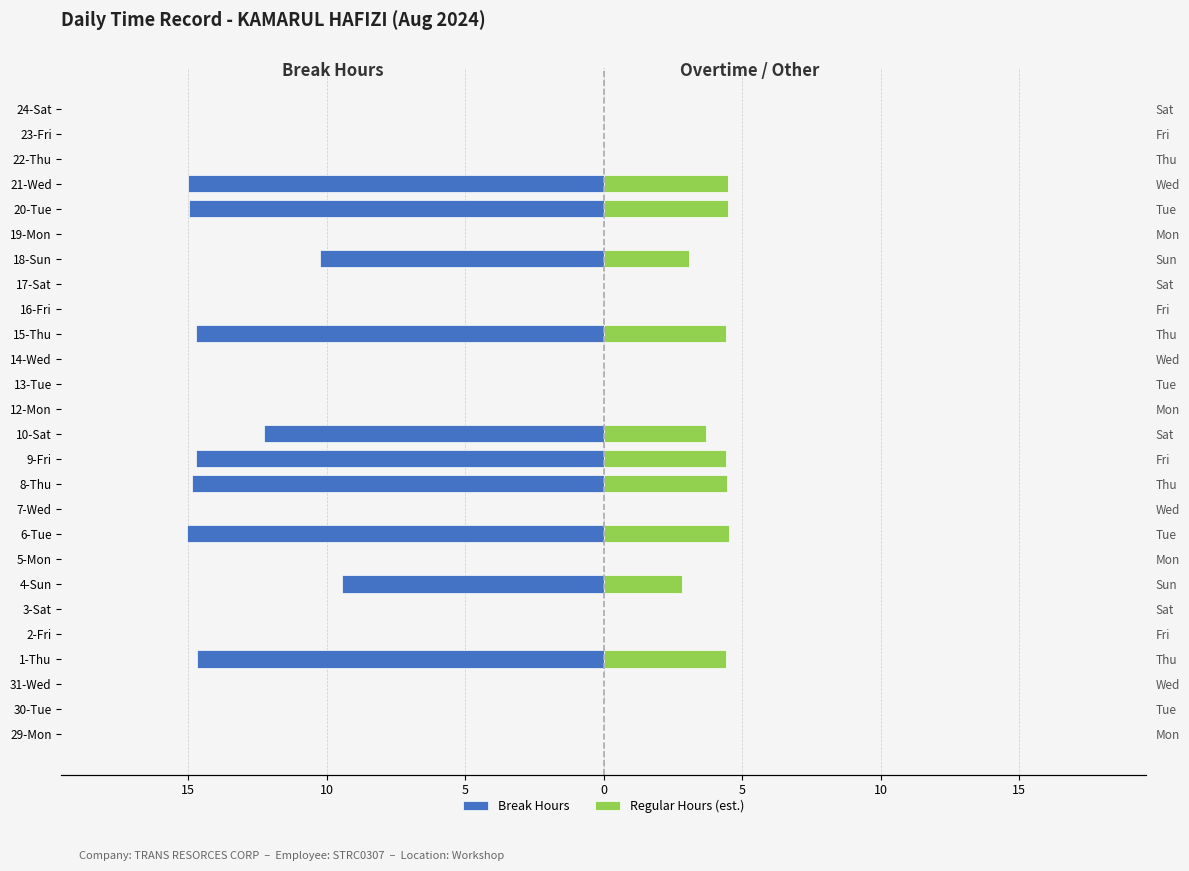

Reading right to left, what are all the values shown in this chart?

Break Hours: 0.0	0.0	0.0	-15.0	-15.0	0.0	-10.2	0.0	0.0	-14.7	0.0	0.0	0.0	-12.3	-14.7	-14.9	0.0	-15.1	0.0	-9.5	0.0	0.0	-14.7	0.0	0.0	0.0
Regular Hours (est.): 0.0	0.0	0.0	4.5	4.5	0.0	3.1	0.0	0.0	4.4	0.0	0.0	0.0	3.7	4.4	4.5	0.0	4.5	0.0	2.8	0.0	0.0	4.4	0.0	0.0	0.0